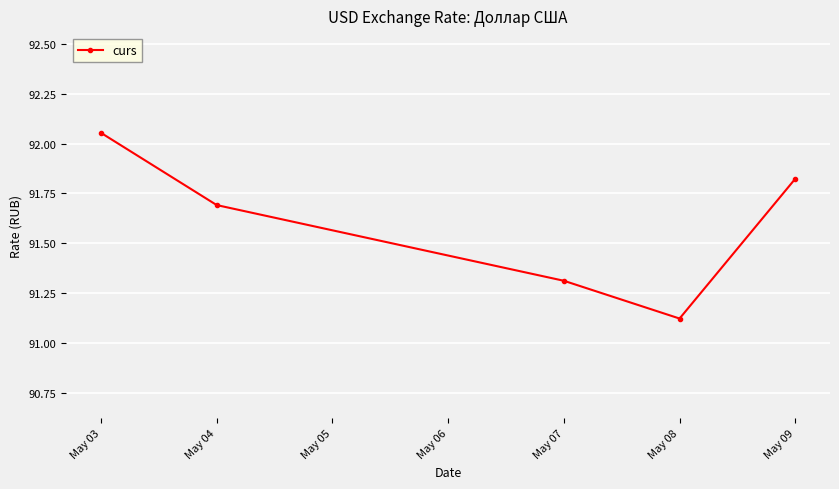

The chart shows a value of 146.1 at May 04. True or false?

False